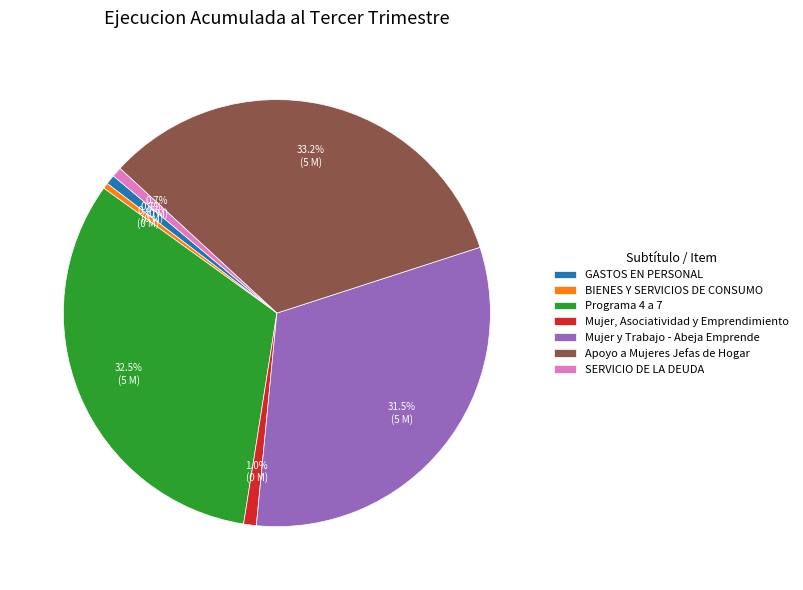

To the nearest percent, what is the combined percentage of BIENES Y SERVICIOS DE CONSUMO and GASTOS EN PERSONAL?

1%